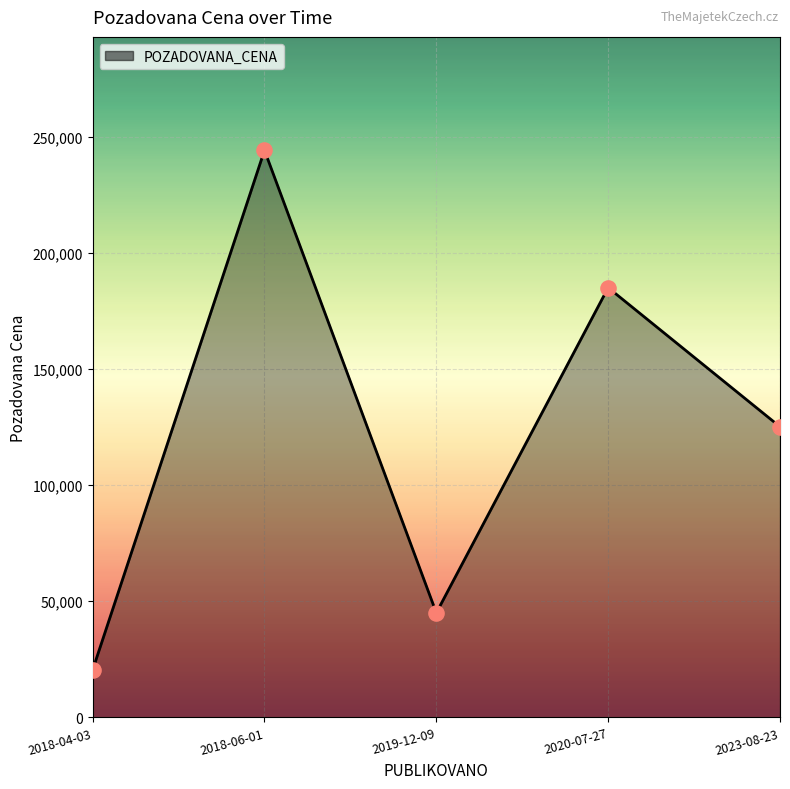

Between 2020-07-27 and 2018-06-01, which is larger?

2018-06-01